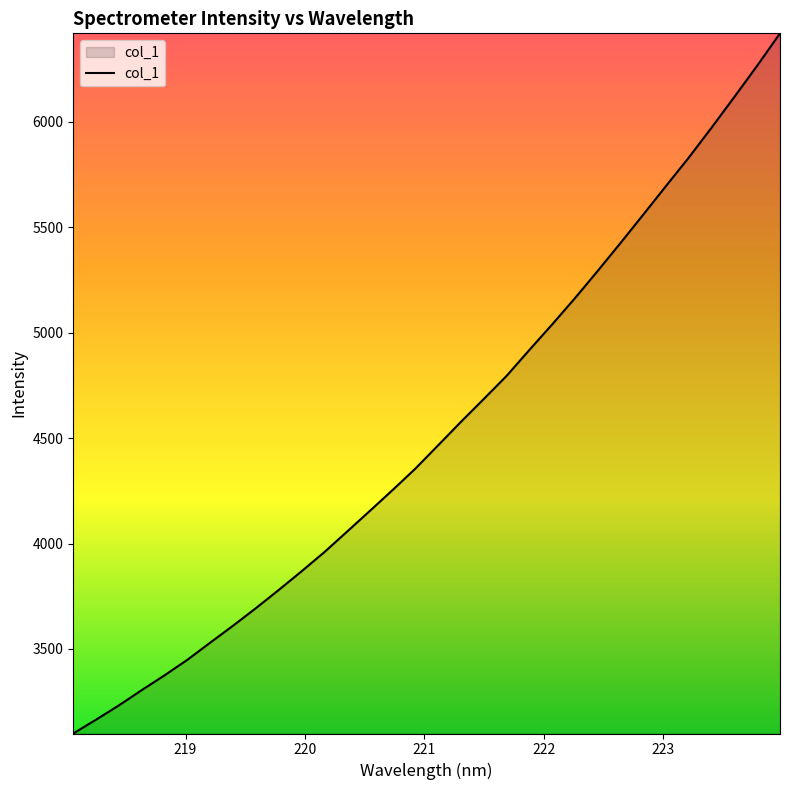

What is the smallest value displayed?

3099.1